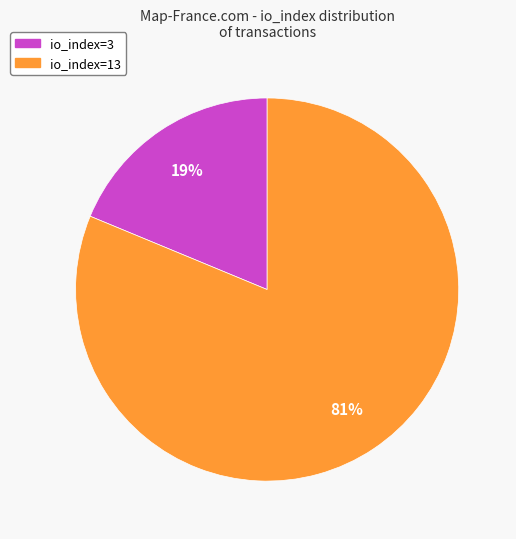

Is the sum of io_index=13 and io_index=3 greater than half?

Yes